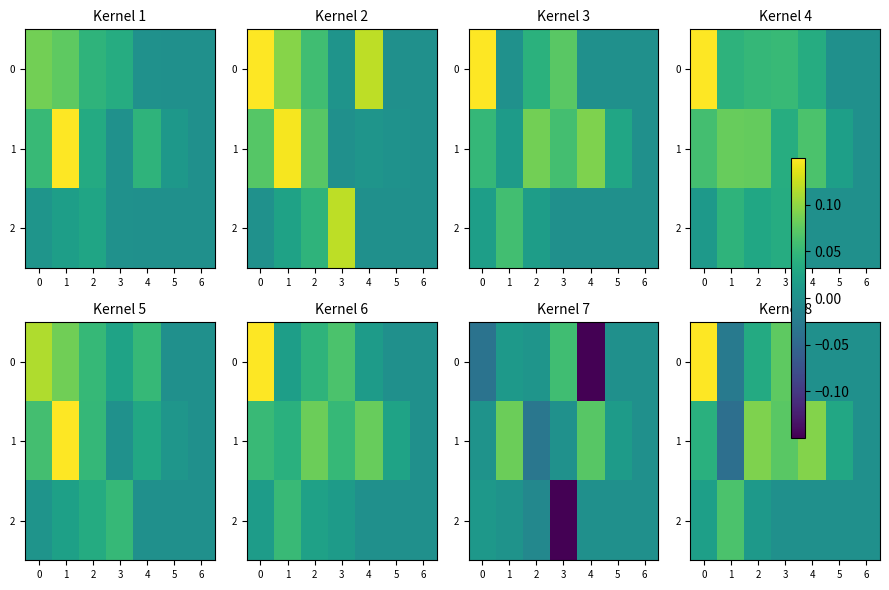

Between 0 and 1, which series saw the biggest shift?

row_0